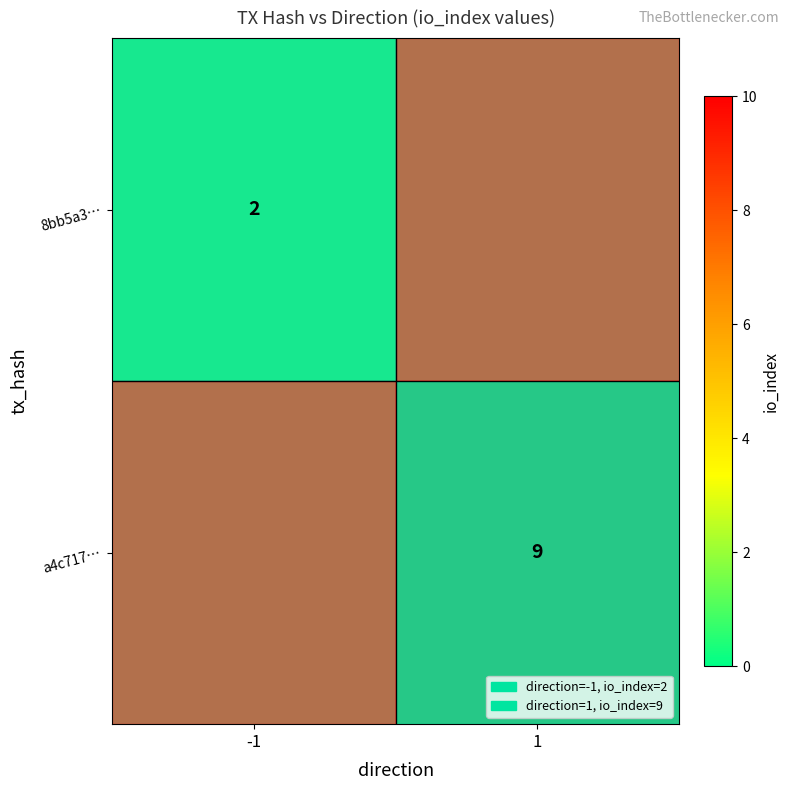

The value of a4c717… at 1 is 3. True or false?

False